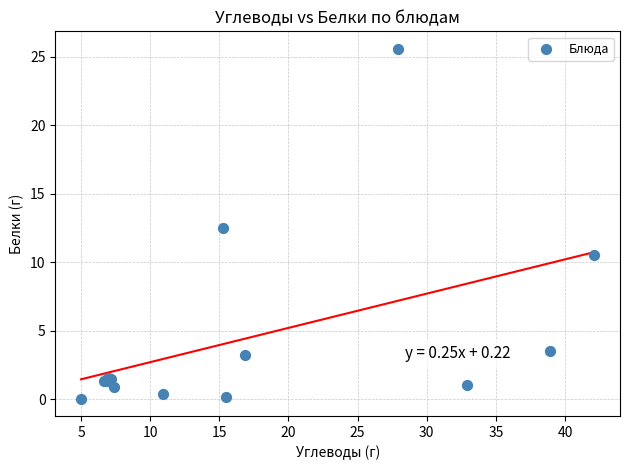

What Y value in the scatter plot is closest to 12?

12.5